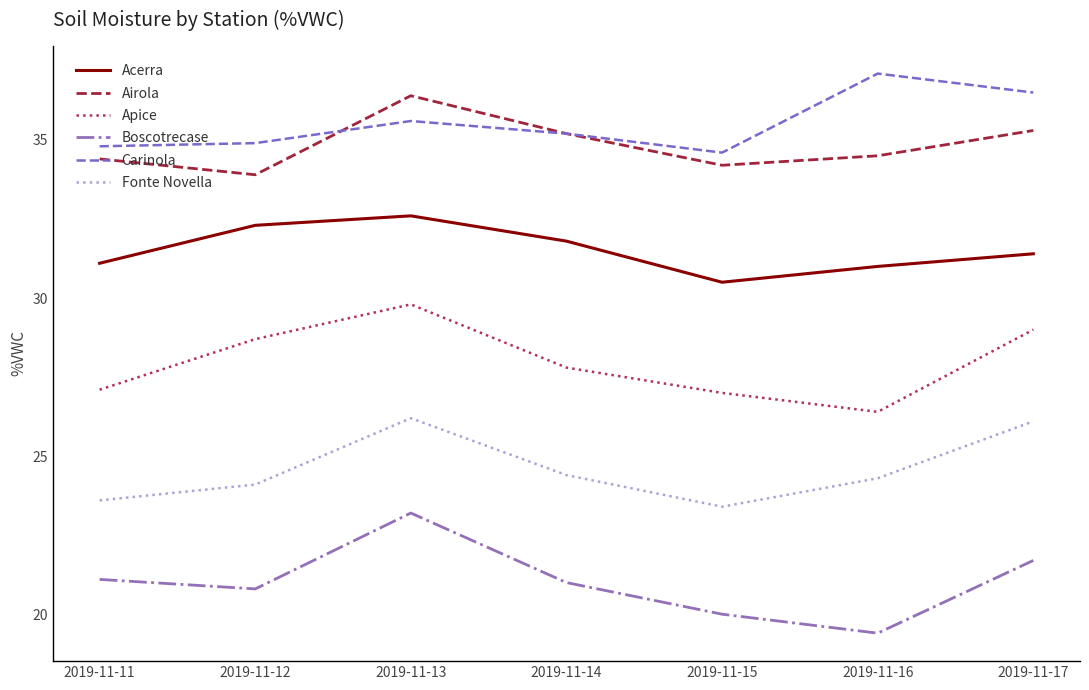

Reading left to right, list all the values displayed in this chart.

Acerra: 2019-11-11=31.1	2019-11-12=32.3	2019-11-13=32.6	2019-11-14=31.8	2019-11-15=30.5	2019-11-16=31.0	2019-11-17=31.4
Airola: 2019-11-11=34.4	2019-11-12=33.9	2019-11-13=36.4	2019-11-14=35.2	2019-11-15=34.2	2019-11-16=34.5	2019-11-17=35.3
Apice: 2019-11-11=27.1	2019-11-12=28.7	2019-11-13=29.8	2019-11-14=27.8	2019-11-15=27.0	2019-11-16=26.4	2019-11-17=29.0
Boscotrecase: 2019-11-11=21.1	2019-11-12=20.8	2019-11-13=23.2	2019-11-14=21.0	2019-11-15=20.0	2019-11-16=19.4	2019-11-17=21.7
Carinola: 2019-11-11=34.8	2019-11-12=34.9	2019-11-13=35.6	2019-11-14=35.2	2019-11-15=34.6	2019-11-16=37.1	2019-11-17=36.5
Fonte Novella: 2019-11-11=23.6	2019-11-12=24.1	2019-11-13=26.2	2019-11-14=24.4	2019-11-15=23.4	2019-11-16=24.3	2019-11-17=26.1